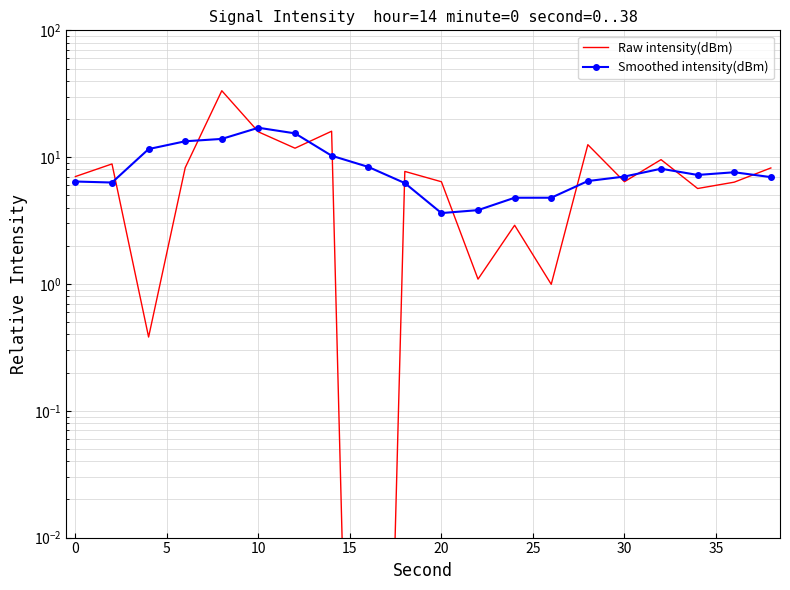

What is the sum of all Raw intensity(dBm) values?

169.3